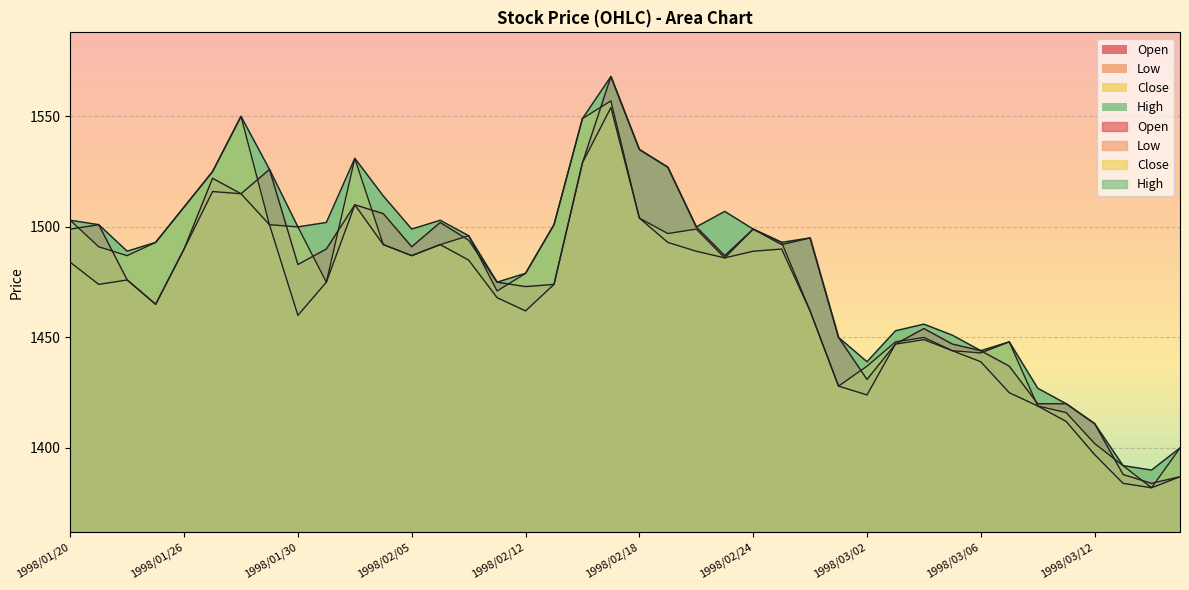

Where does the Open series first go above 1490?

1998/01/20